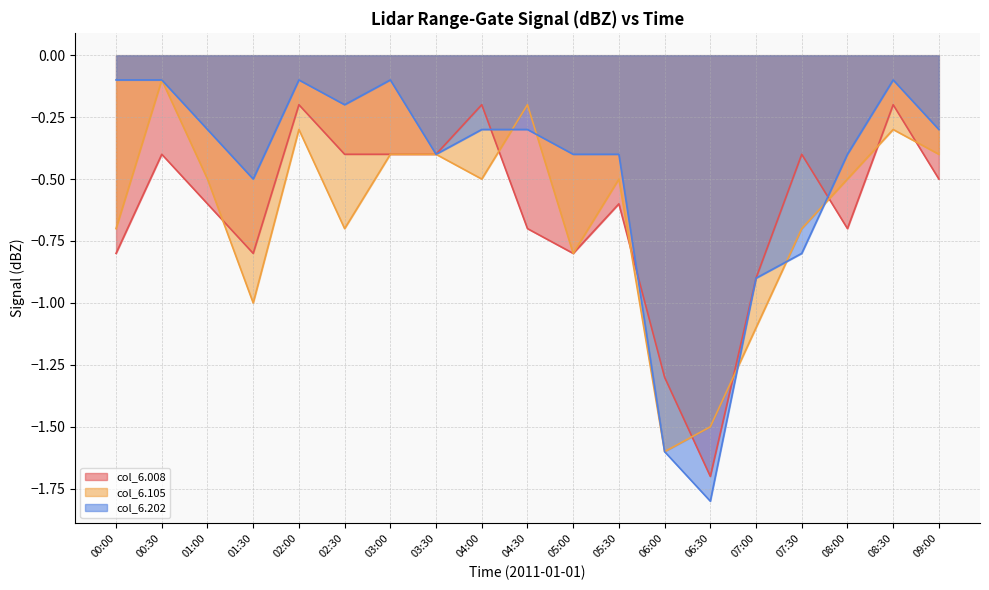

Is the value of col_6.105 at 00:30 greater than the value of col_6.008 at 01:00?

Yes